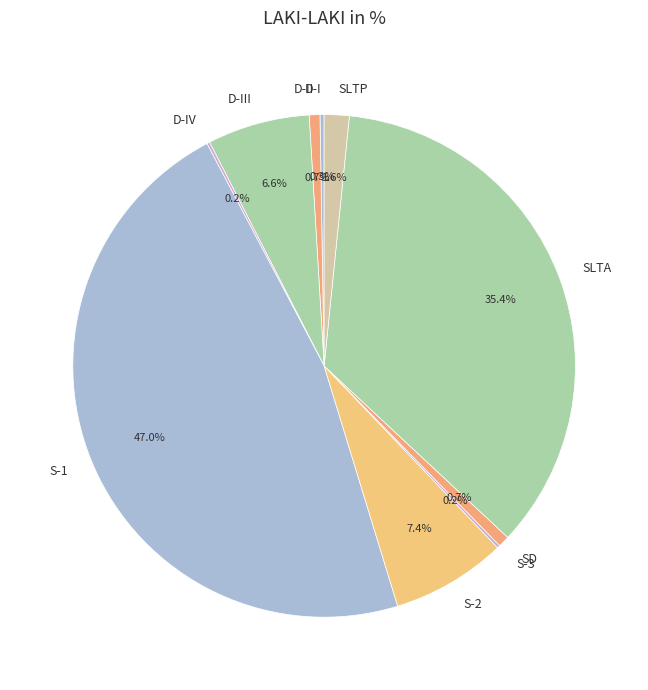

What percentage is NOT represented by SD?

99.3%